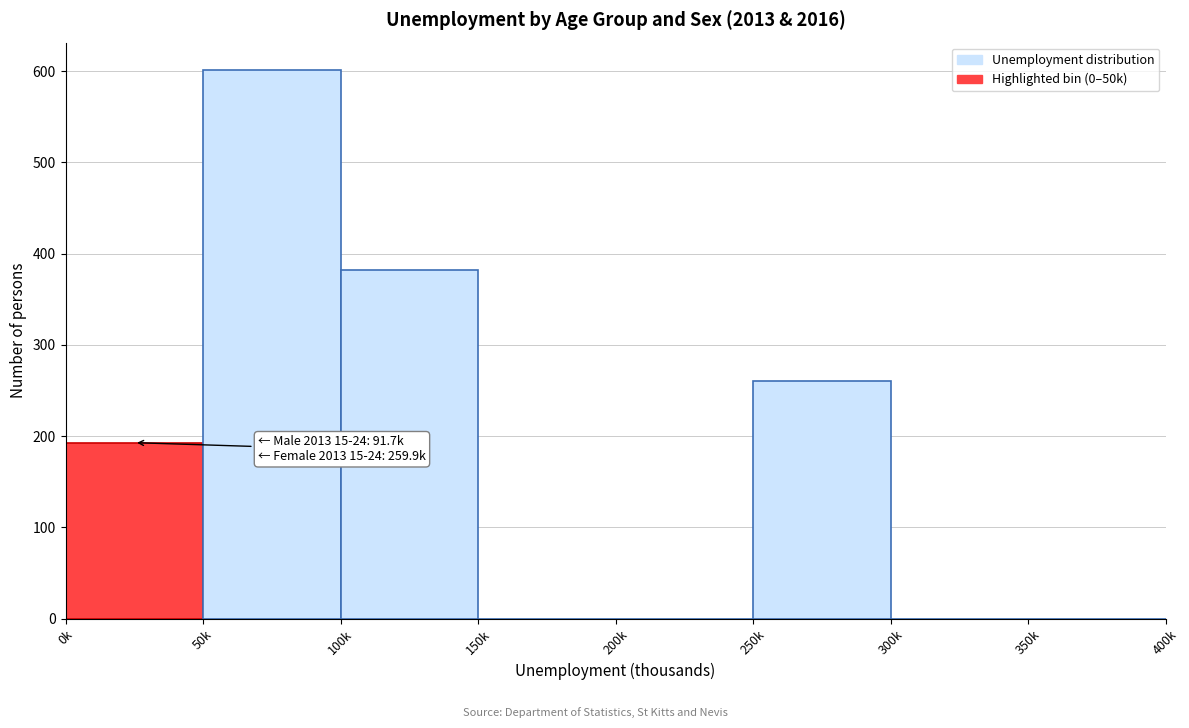

Reading left to right, extract all data points from this chart.

0k=192.8	50k=601.3	100k=381.9	150k=0.0	200k=0.0	250k=259.9	300k=0.0	350k=0.0